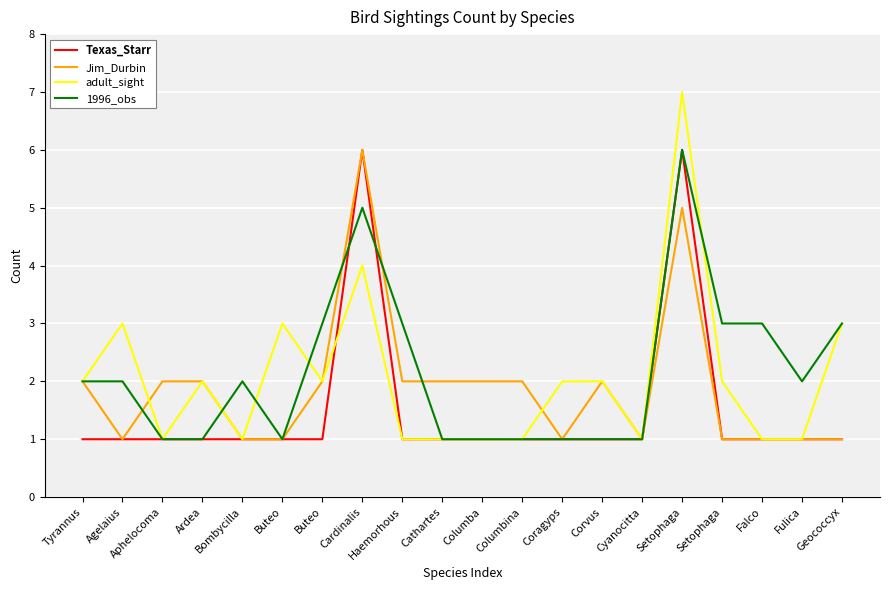

What is the label of the 13th point from the left?

Coragyps